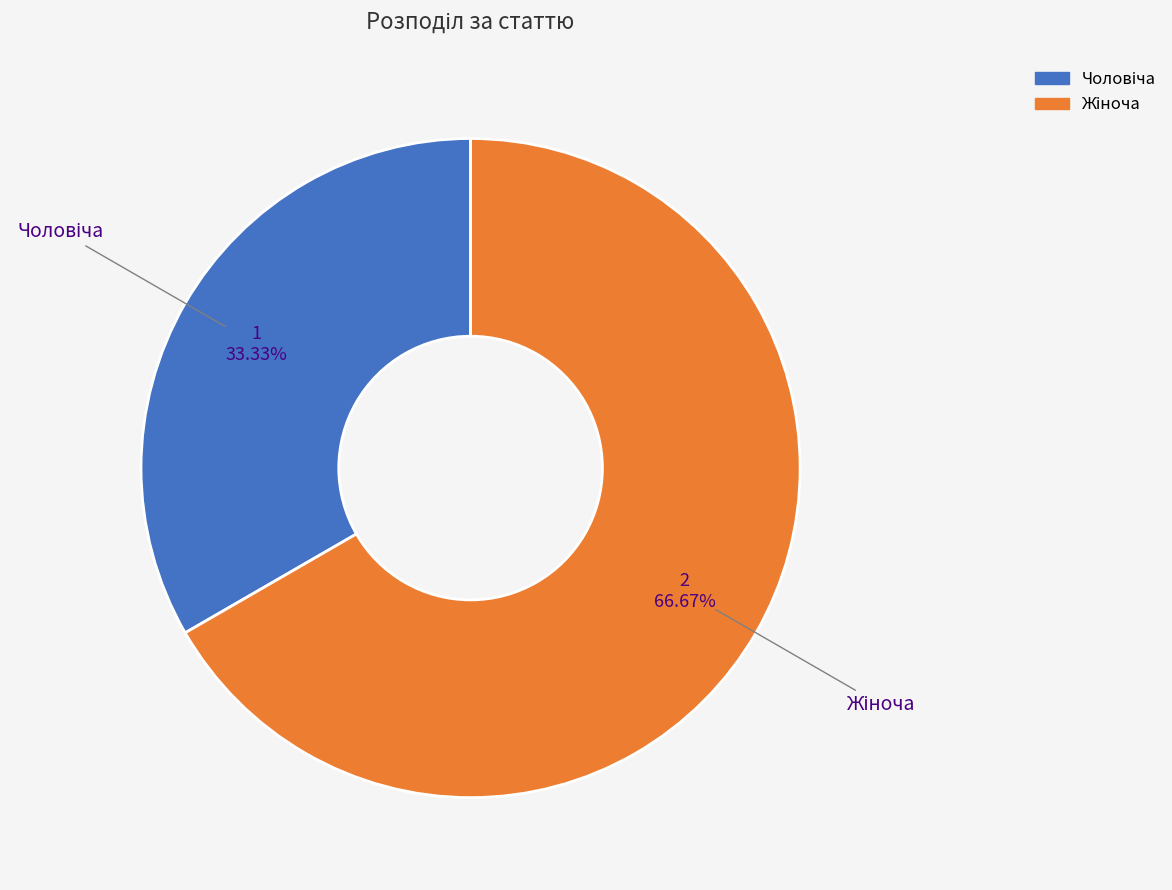

Is there a majority slice in this chart?

Yes